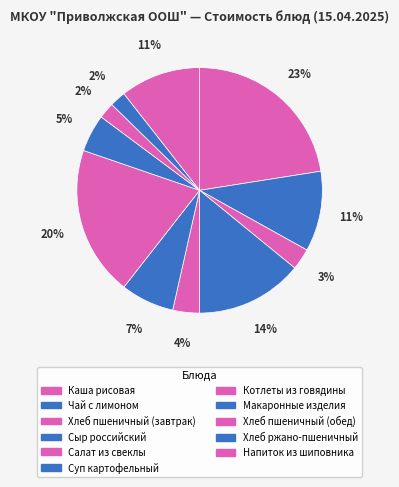

How many segments does this pie chart have?

11